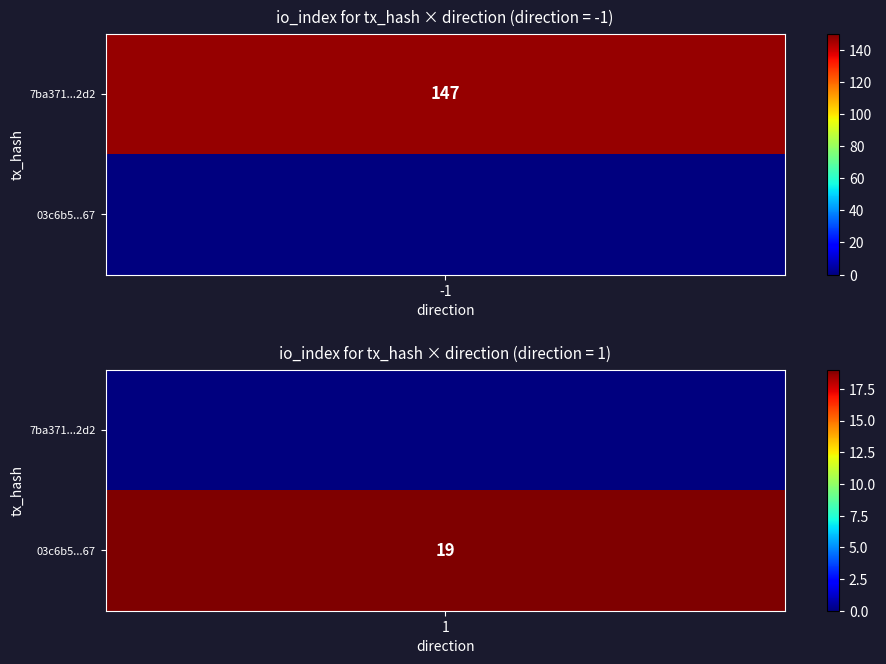

Rank the series by their average value, from lowest to highest.

03c6b5b5796c247d2135f4445927b9143b37367, 7ba371239275ff0b7ca4e2dc6a96ce819e502d2